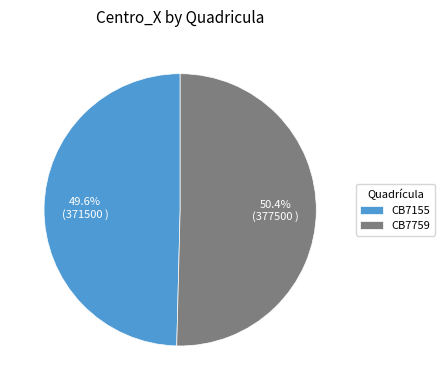

Which slice is the smallest?

CB7155